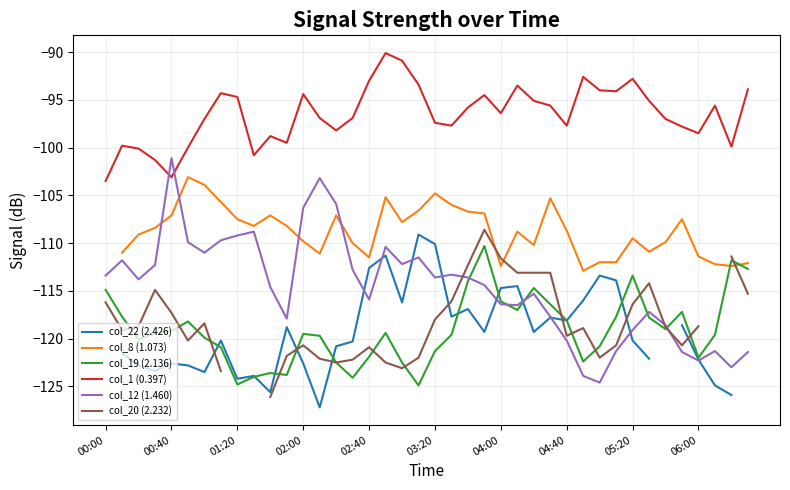

Count the number of data series in this chart.

6